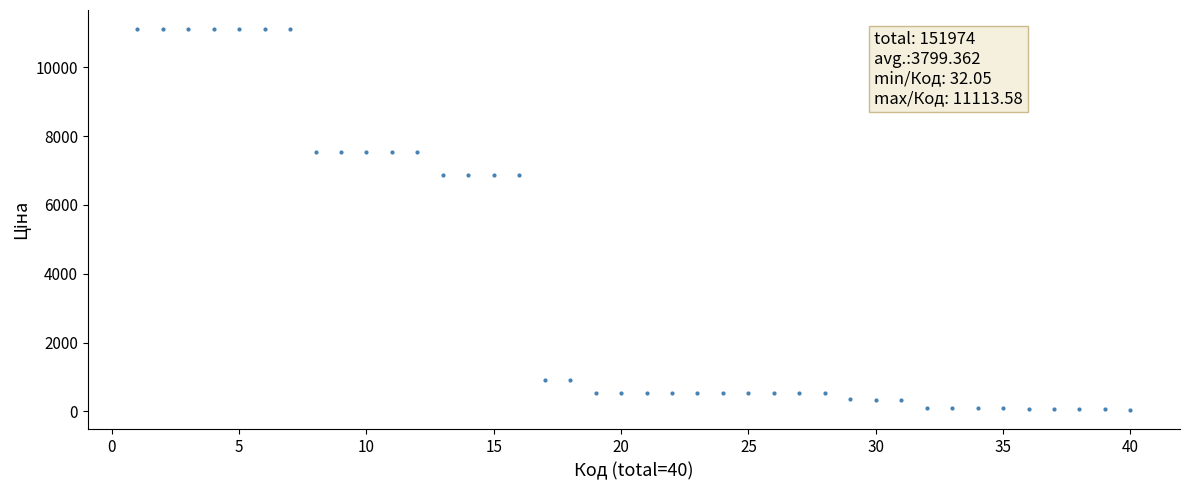

What is the range of X values (max minus min)?

39.0